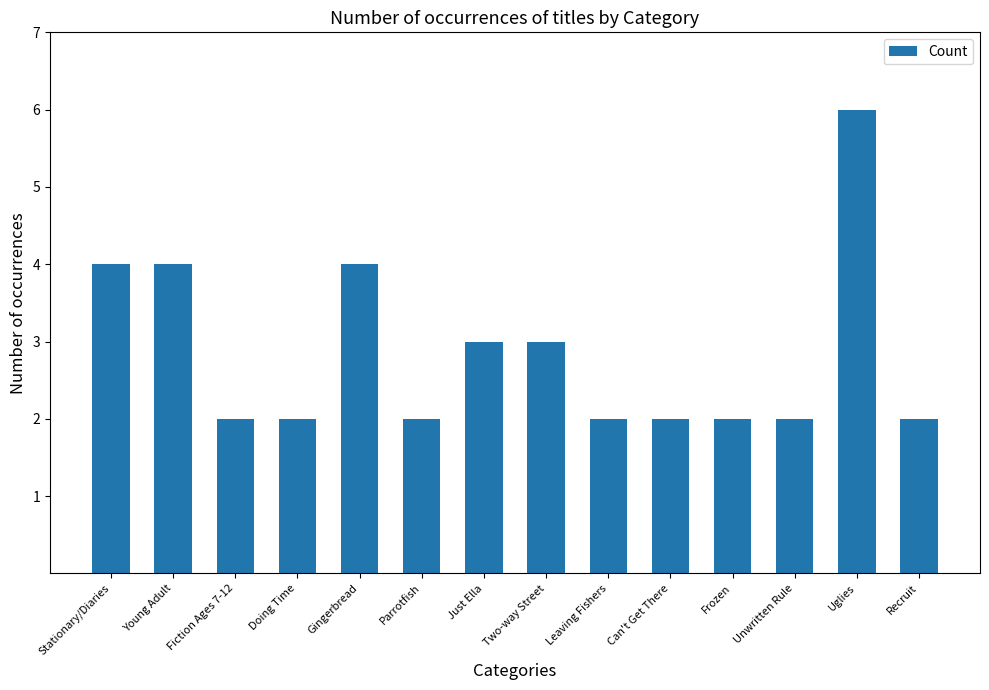

Which label corresponds to the largest value in the chart?

Uglies